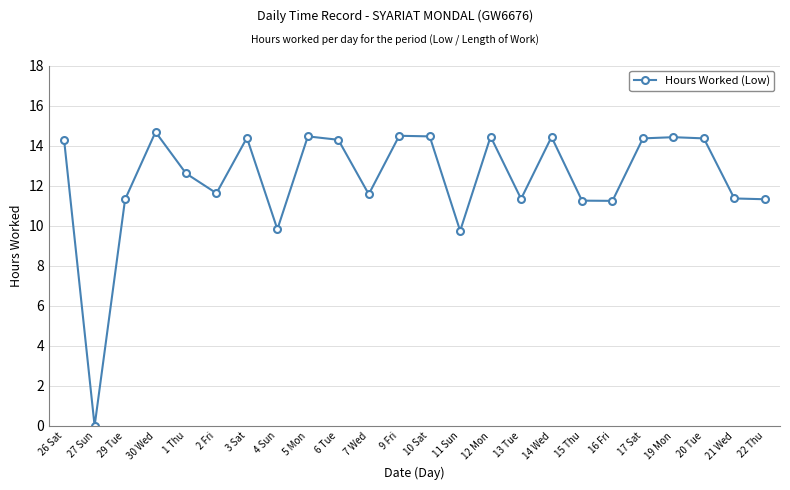

What is the label of the 4th point from the right?

19 Mon